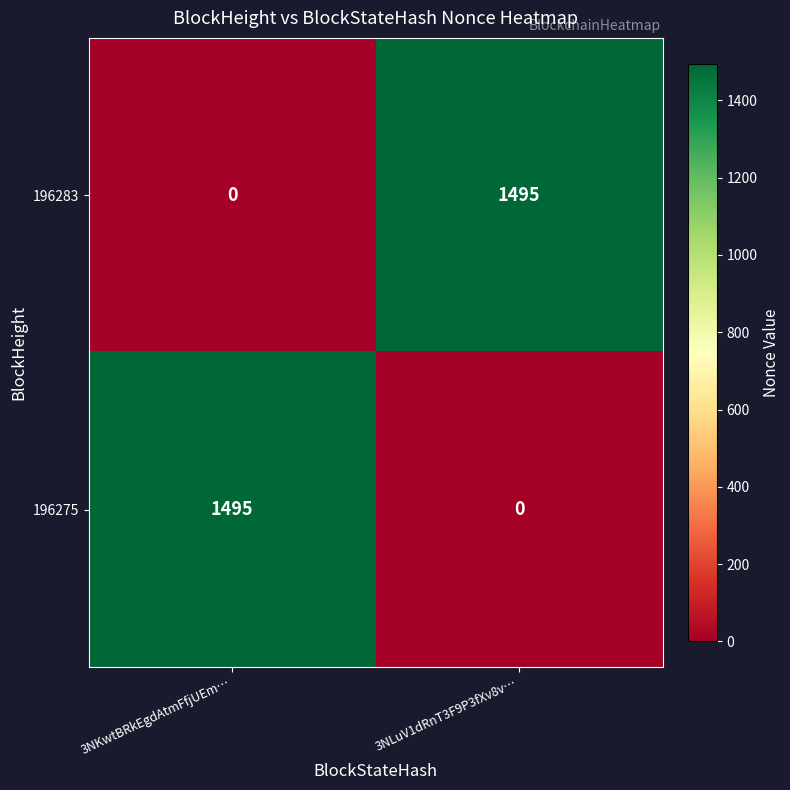

Reading left to right, what are all the values shown in this chart?

196283: 0	1495
196275: 1495	0